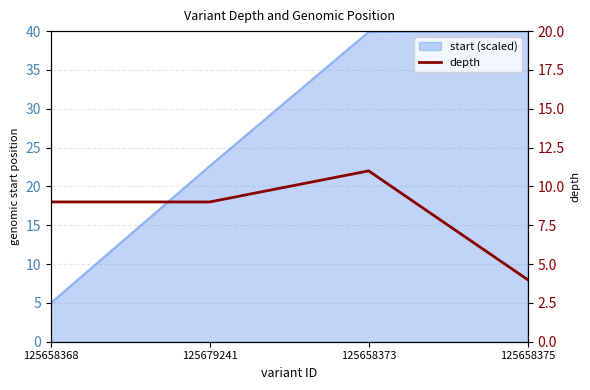

True or false: the data has more than 2 interior local peaks.

False